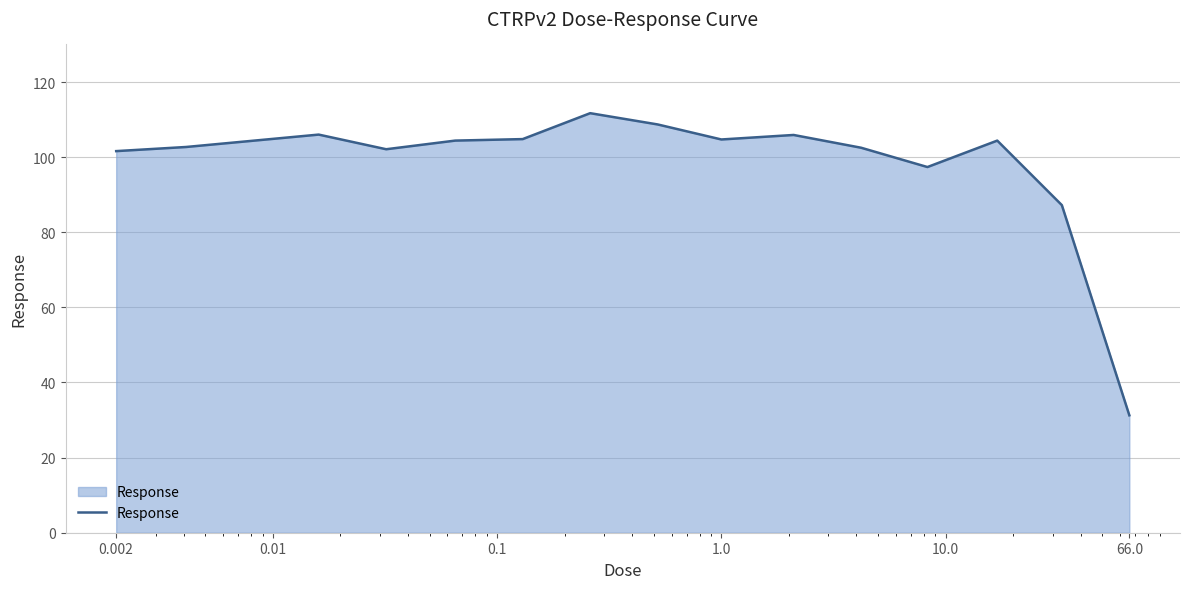

What is the minimum value shown in the chart?

31.3